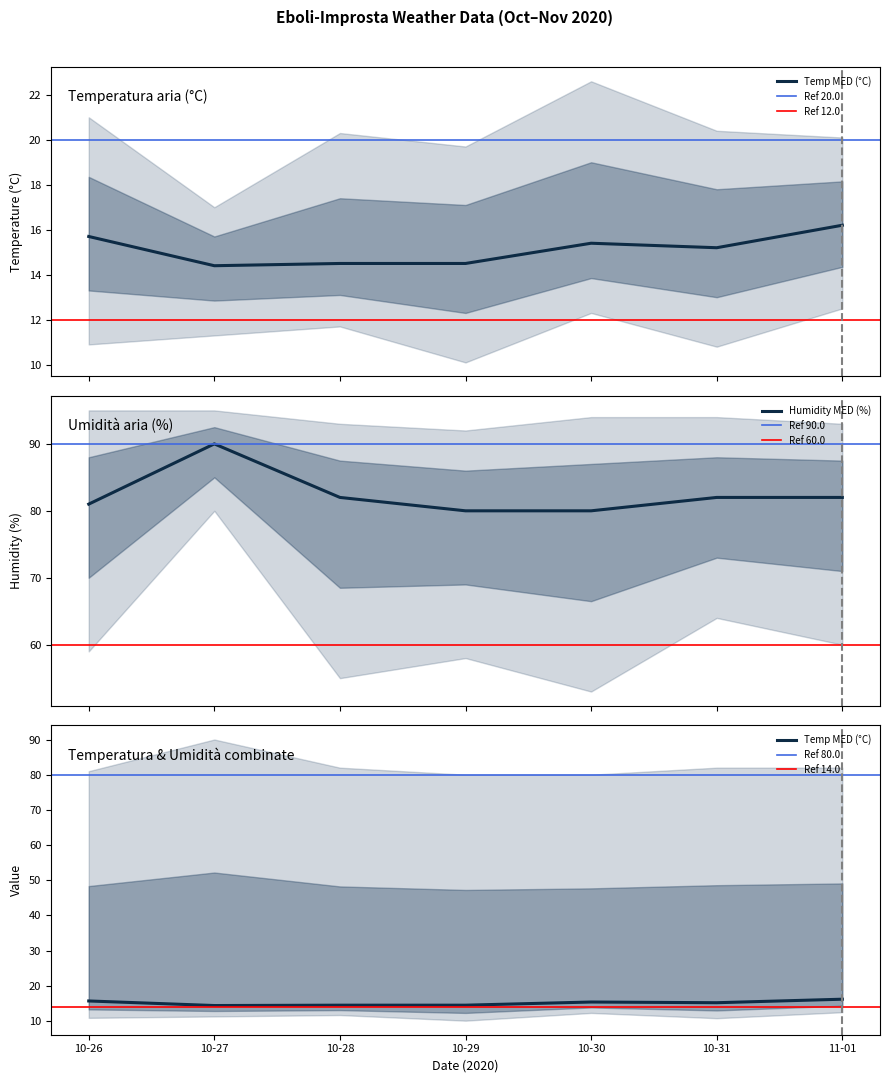

Which series changed the most between 2020-10-30 and 2020-11-01?

Humidity MIN (%)